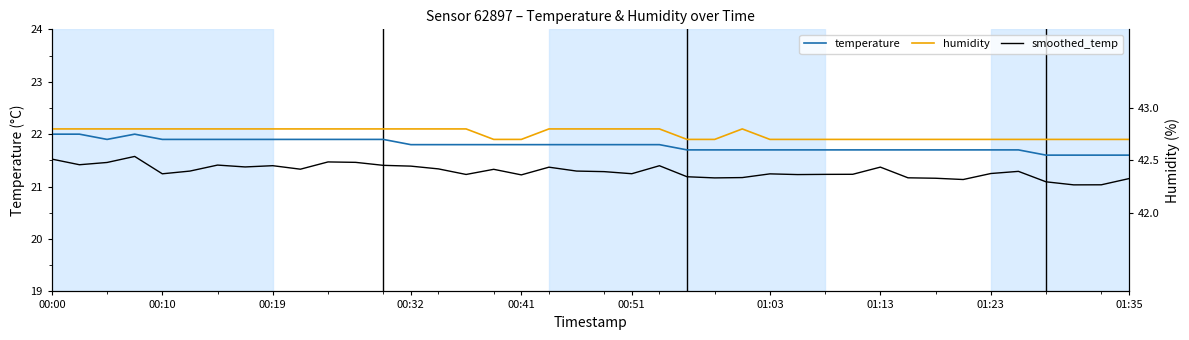

How many lines are shown in the chart?

3